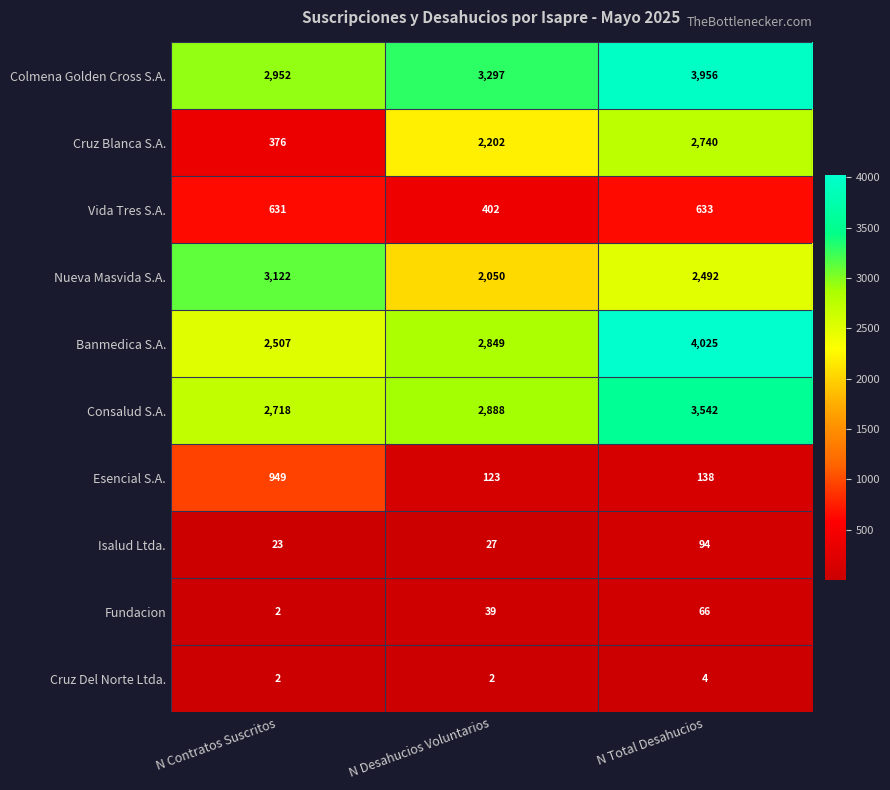

What is the minimum value shown in the chart?

2